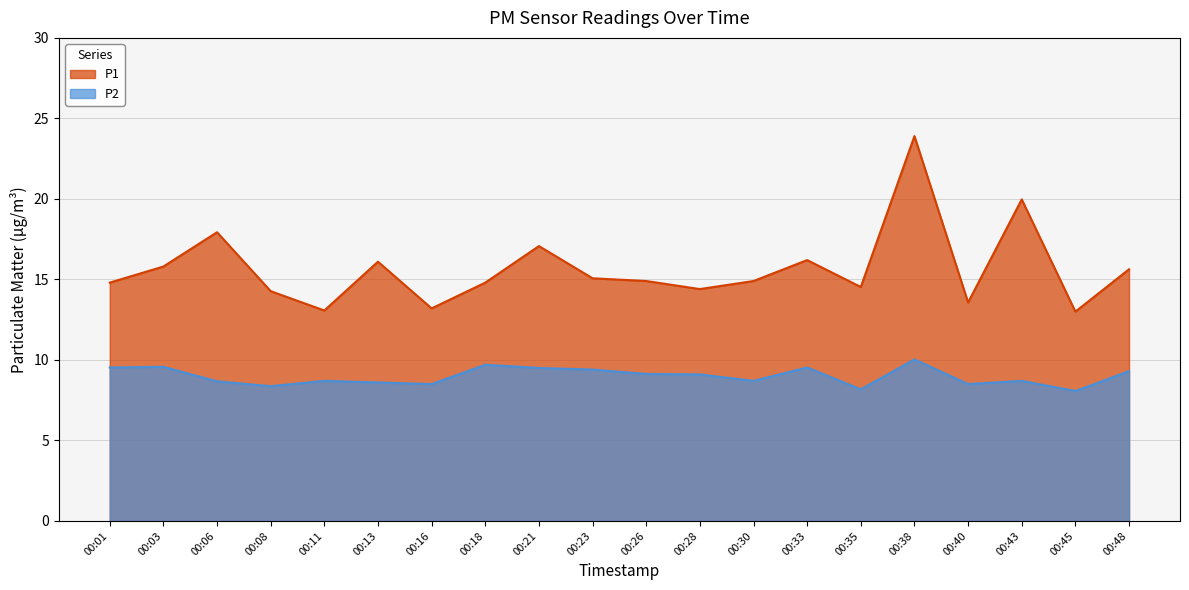

What value does the P1 series have at 00:18?

14.8